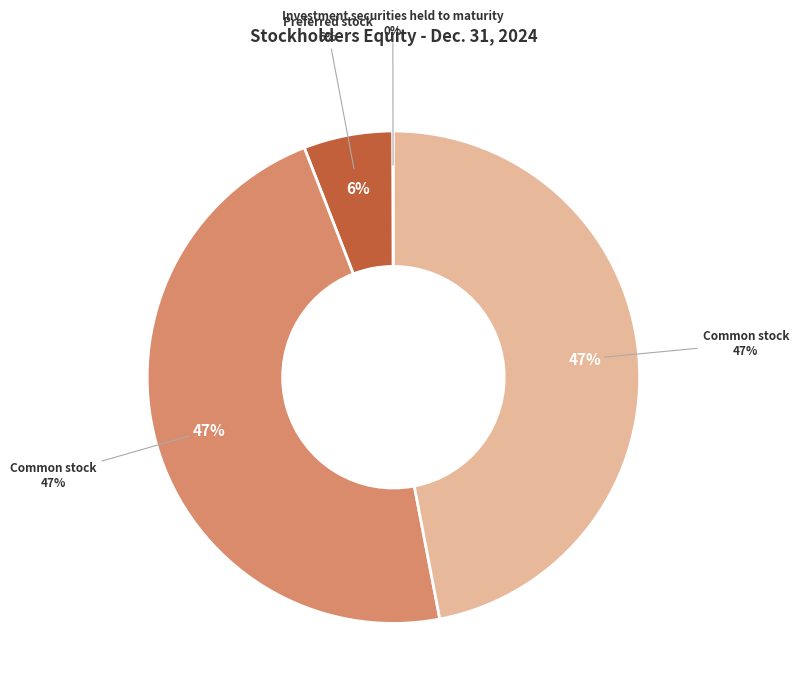

Is it true that Common stock, shares outstanding is 40% of the pie?

False